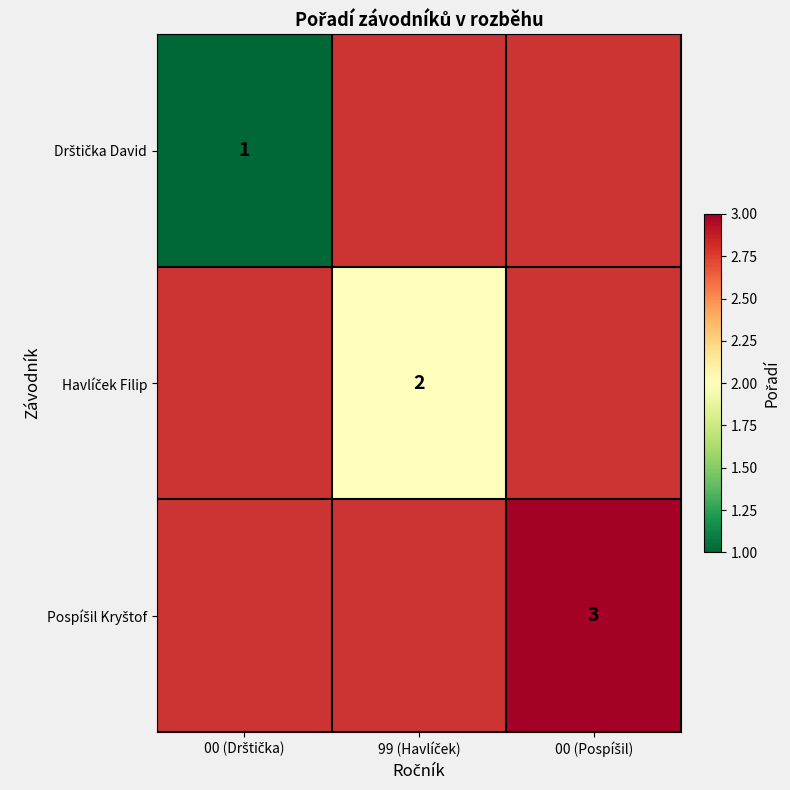

What is the maximum value shown in the chart?

3.0